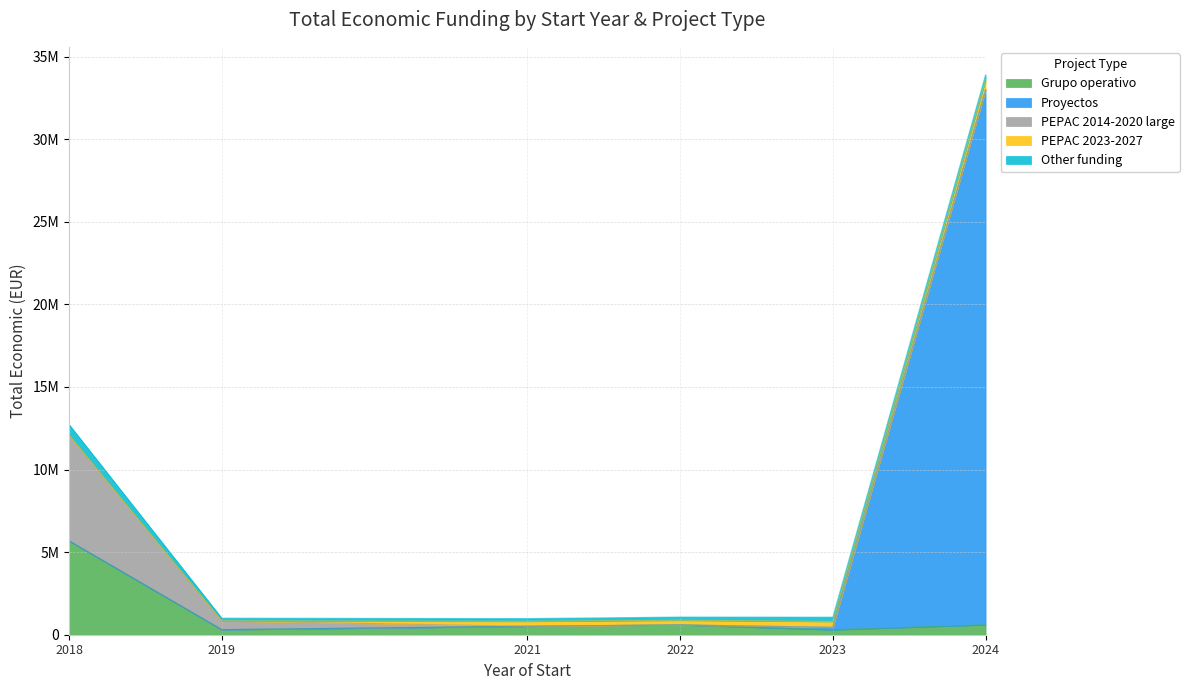

Rank the series at 2019 from lowest to highest value.

Proyectos, PEPAC 2023-2027, Other funding, Grupo operativo, PEPAC 2014-2020 large